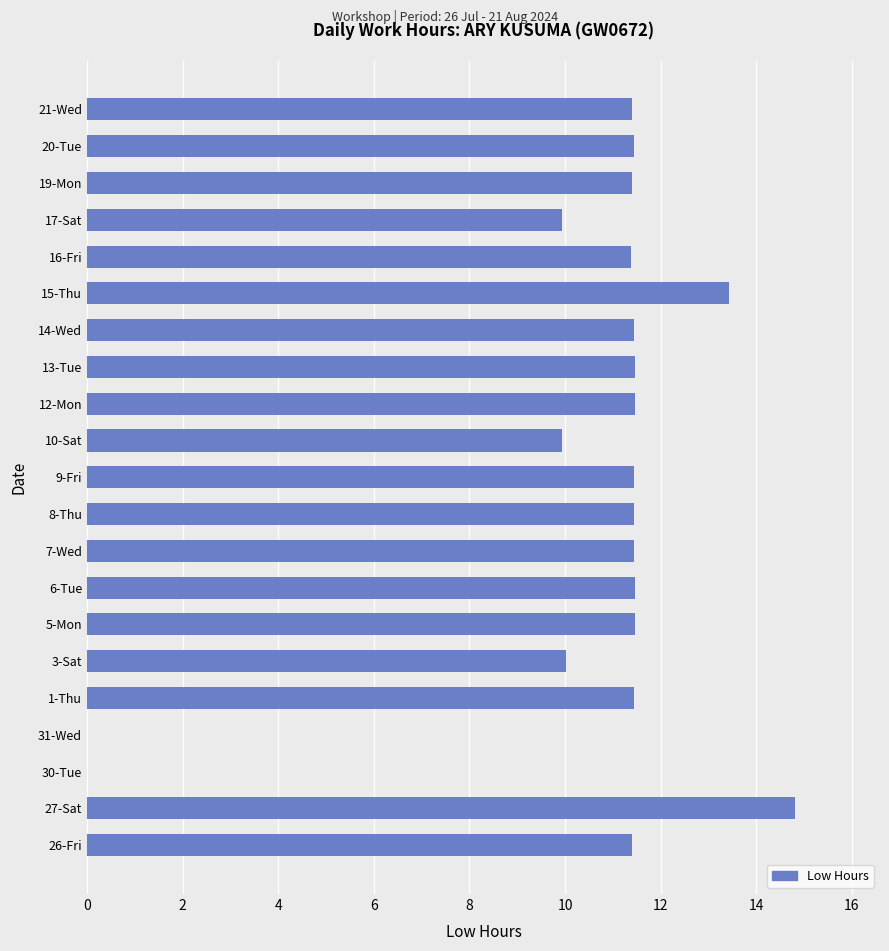

What is the sum of the values at 8-Thu and 5-Mon?

22.9